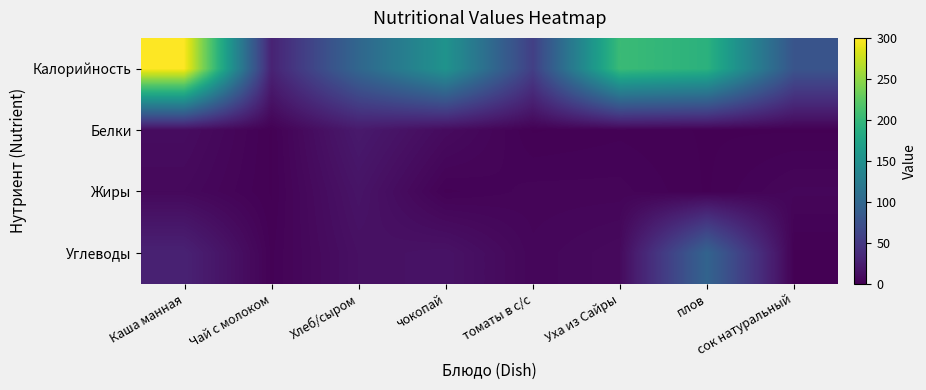

Reading left to right, list all the values displayed in this chart.

Калорийность: Каша манная=299	Чай с молоком=29	Хлеб/сыром=99	чокопай=154	томаты в с/с=56	Уха из Сайры=204	плов=192	сок натуральный=78
Белки: Каша манная=10	Чай с молоком=1	Хлеб/сыром=21	чокопай=9	томаты в с/с=1	Уха из Сайры=2	плов=1	сок натуральный=1
Жиры: Каша манная=7	Чай с молоком=1	Хлеб/сыром=16	чокопай=2	томаты в с/с=4	Уха из Сайры=4	плов=1	сок натуральный=5
Углеводы: Каша манная=28	Чай с молоком=2	Хлеб/сыром=13	чокопай=15	томаты в с/с=5	Уха из Сайры=8	плов=96	сок натуральный=1